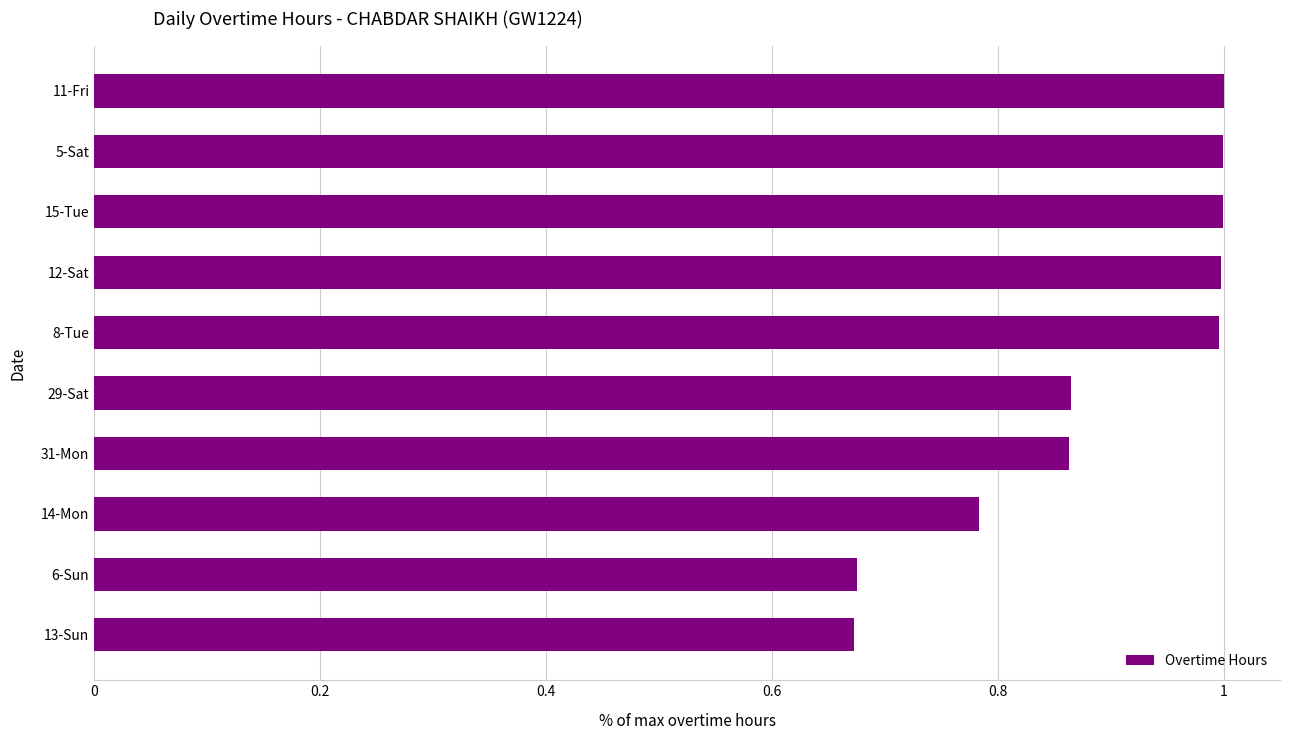

What is the label of the 2nd bar from the top?

5-Sat